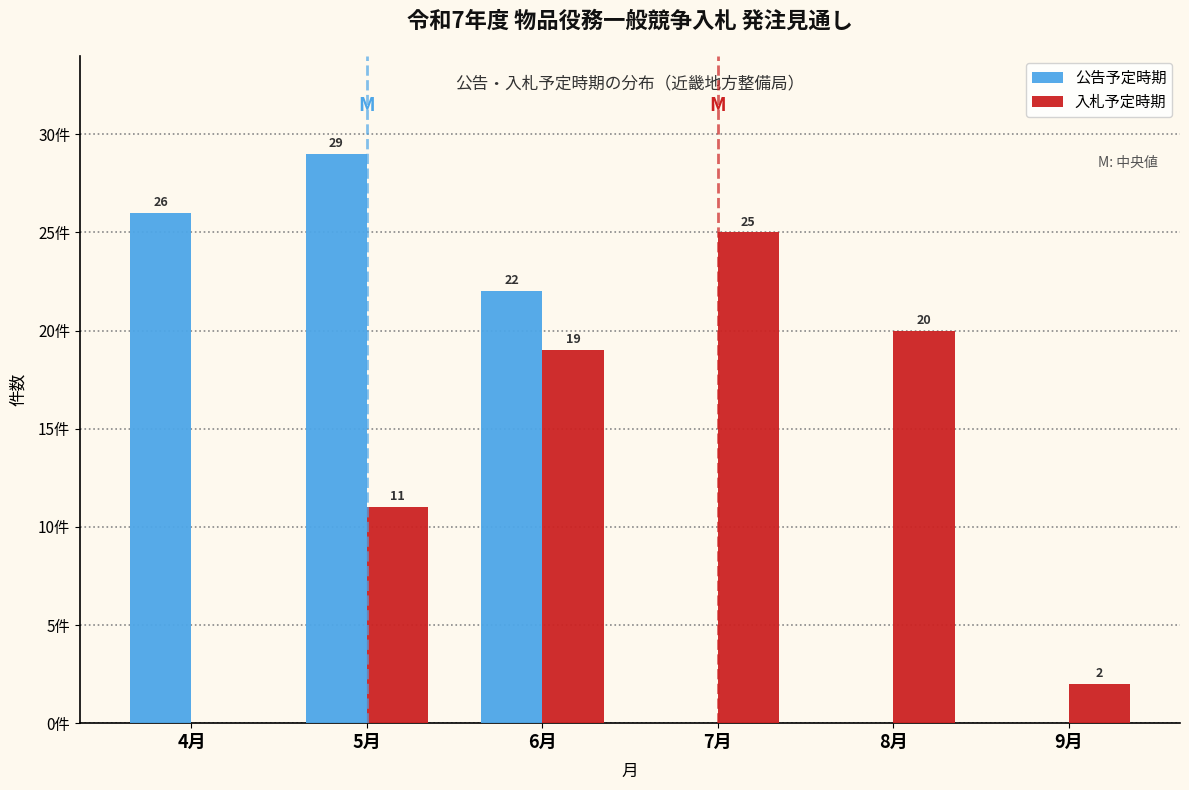

At which label does 入札予定時期 reach its peak?

7月